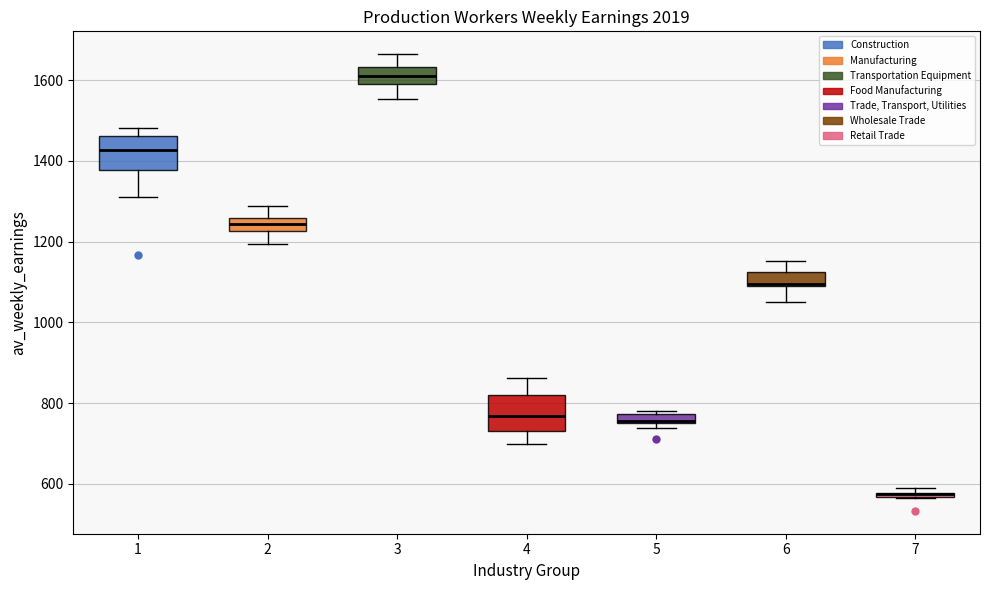

Where does the lower whisker of the box at x = 6 end on the y-axis? The values are not printed on the chart, so give them approximately, as read against the axis.

1060